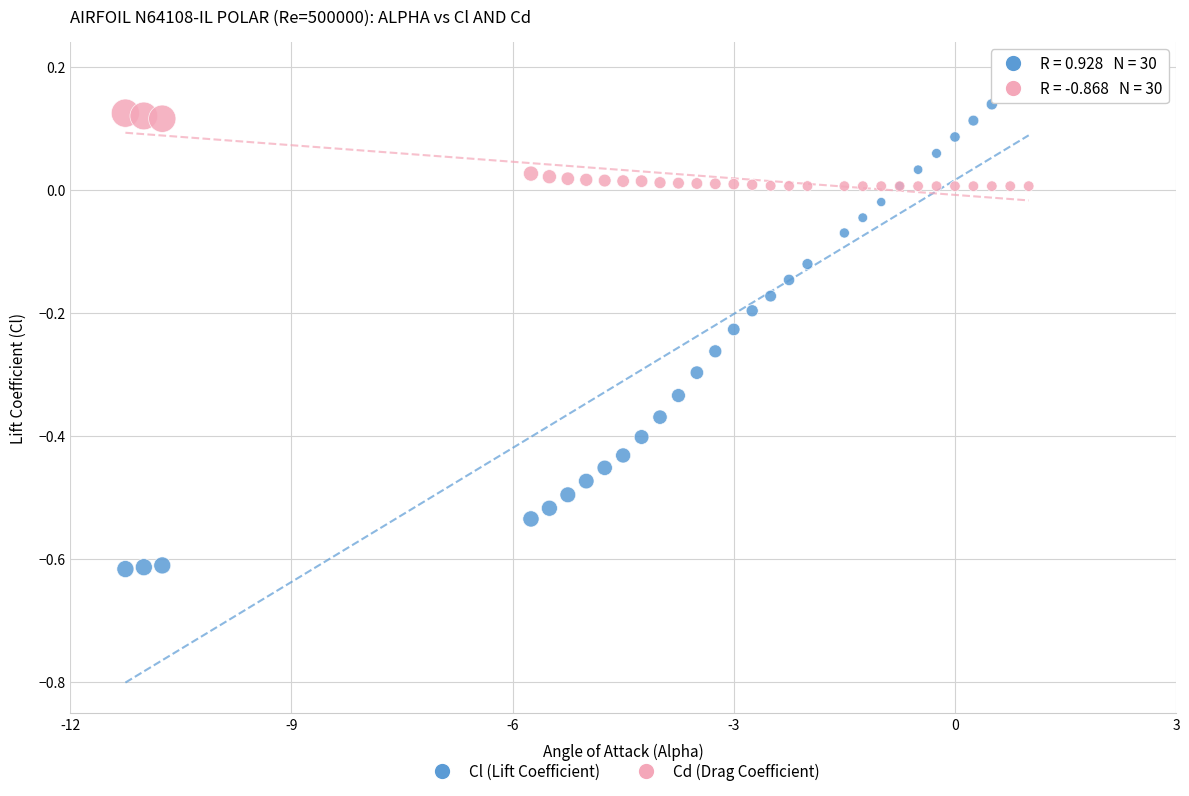

Which series contains the lowest Y value?

Cl (Lift Coefficient)